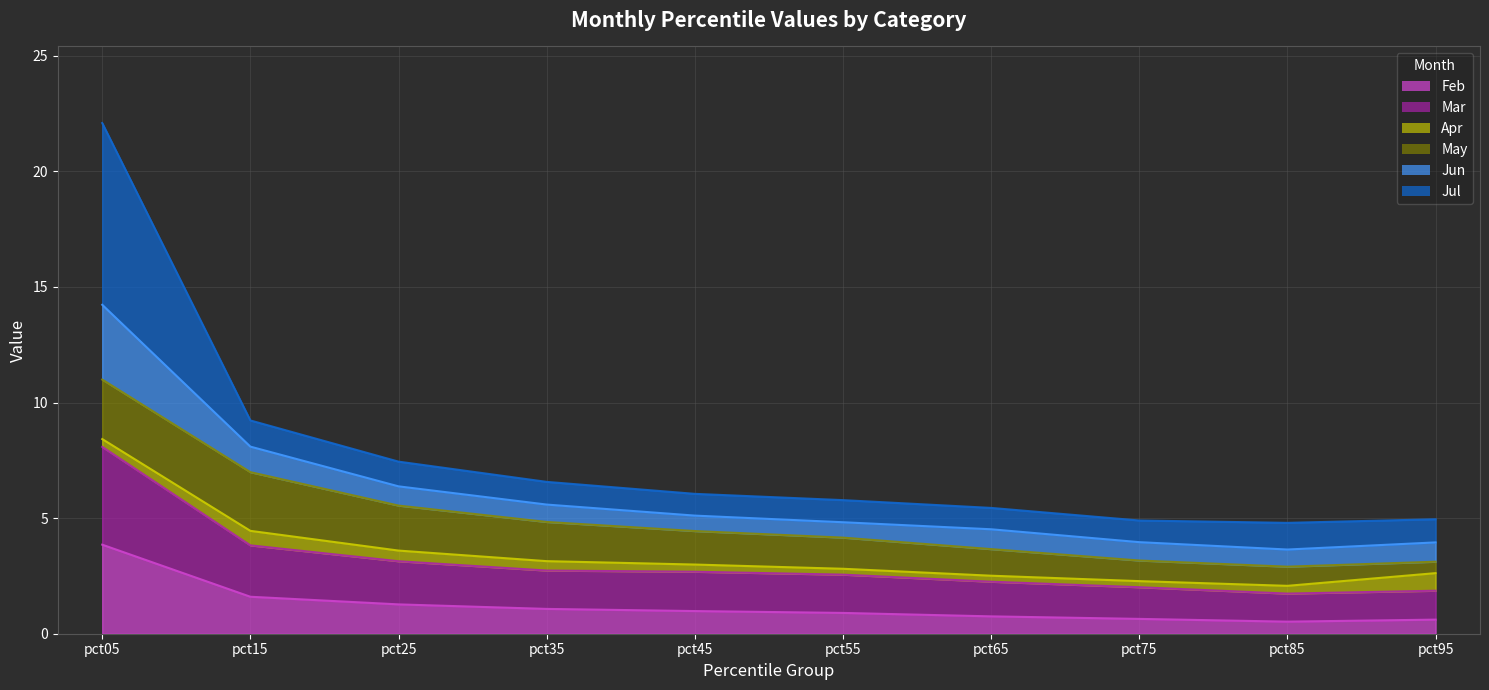

At which label does Feb reach its peak?

pct05